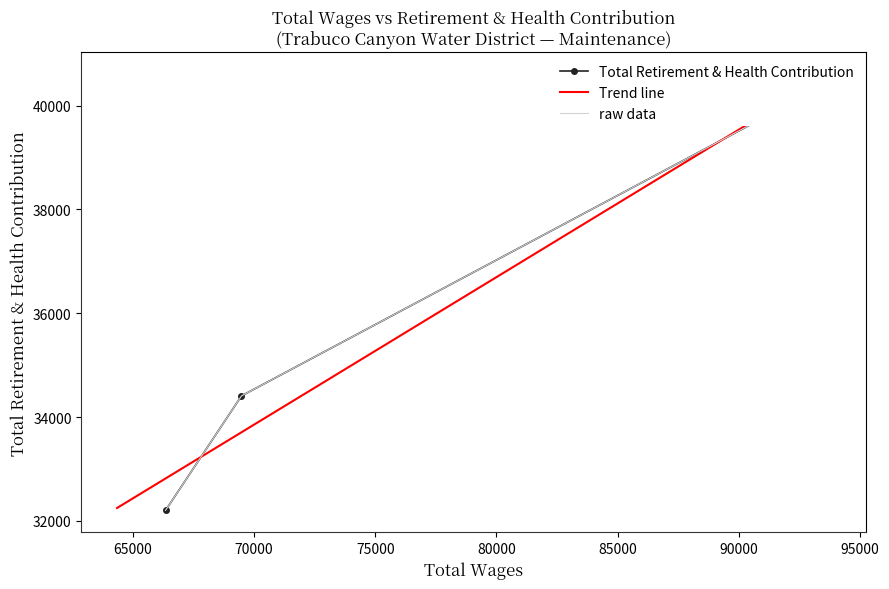

What is the change in value from 91779.0 to 66343.0?

-7753